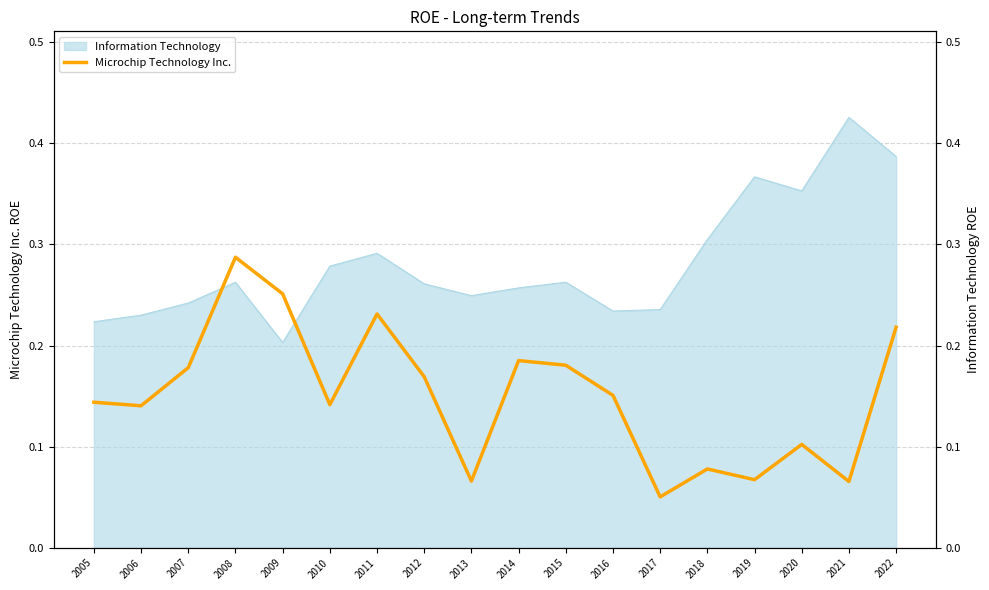

Is it true that Information Technology equals 0.1 at 2013?

False